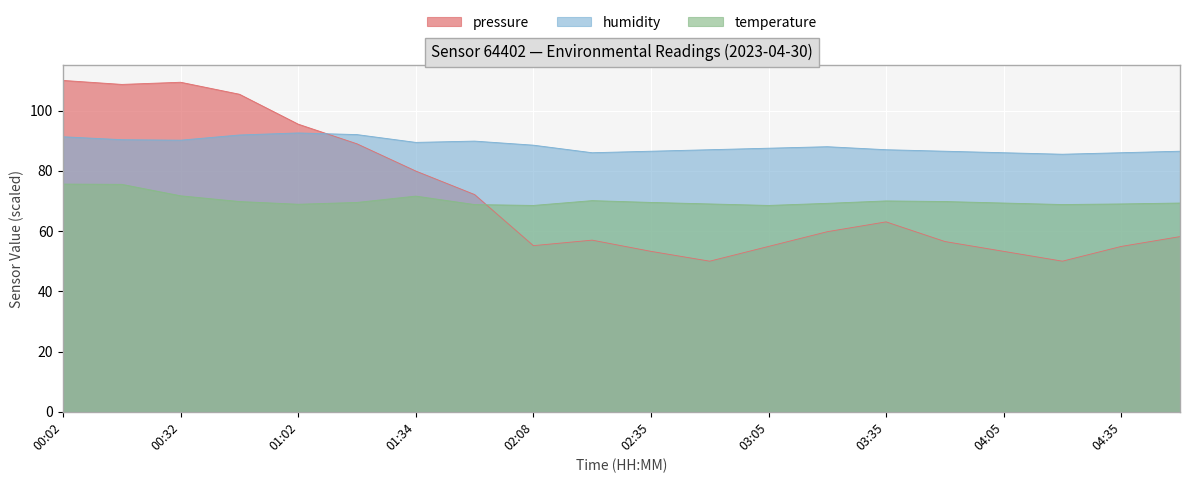

True or false: pressure has a value of 54.9 at 04:35.

True